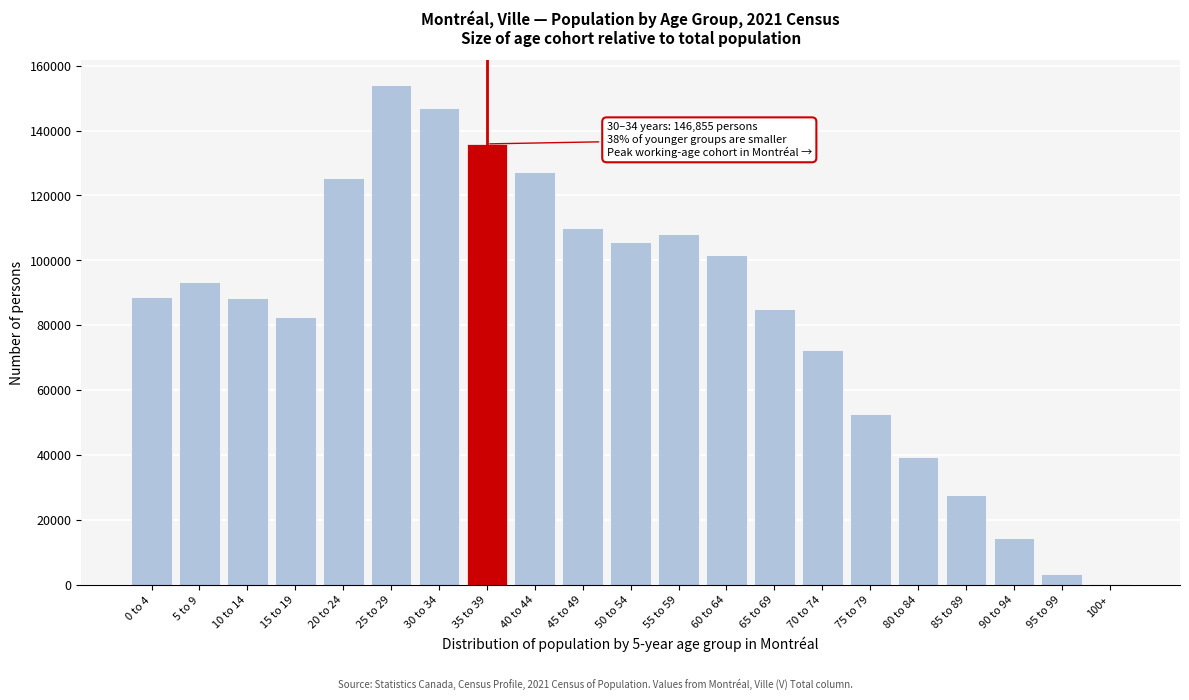

What is the sum of all values?

1762950